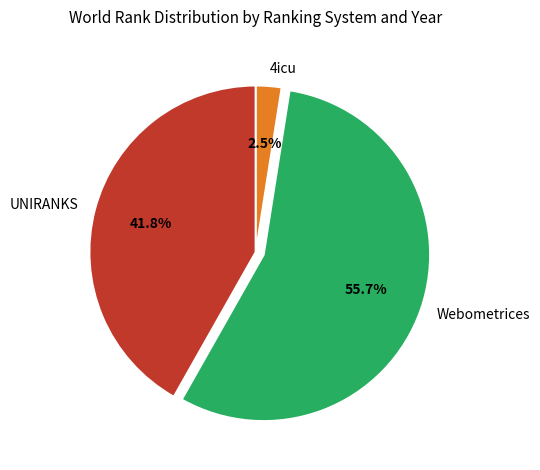

What percentage do 4icu and UNIRANKS together represent?

44.3%